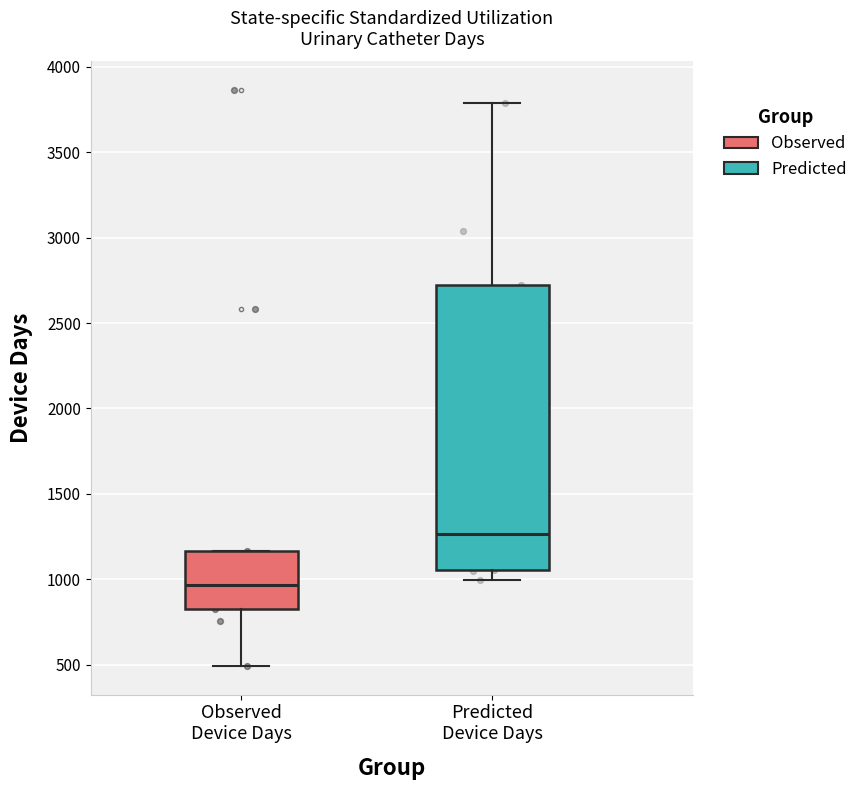

Reading left to right, read every box against the y-axis: the position of its median line, the range the box covers, and the ends of its whiskers. The values are not printed on the chart, so give them approximately, as read against the axis.

Observed Device Days: median 950, box 850 to 1150, whiskers 500 to 1150
Predicted Device Days: median 1250, box 1050 to 2700, whiskers 1000 to 3800